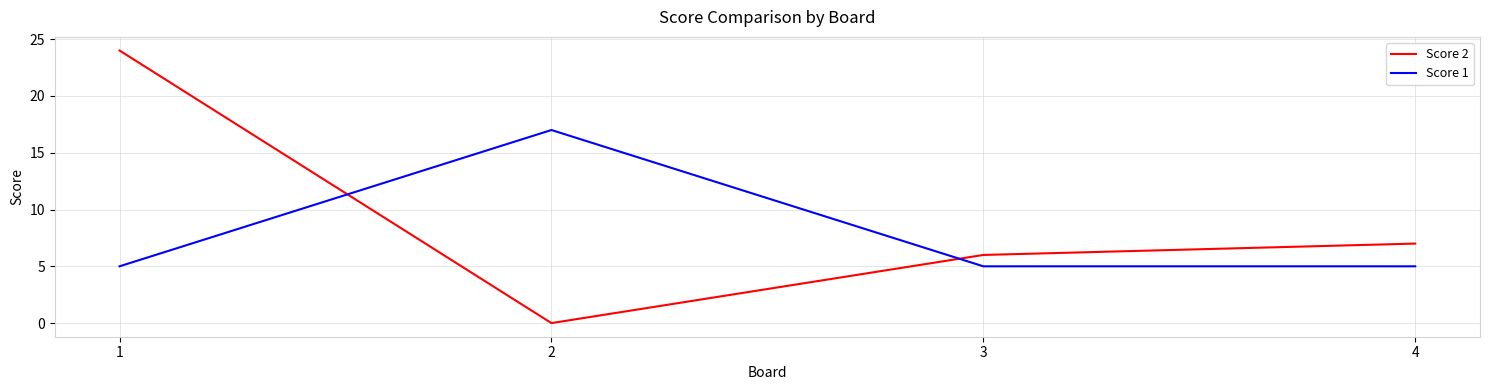

What value does the Score 2 series have at 1, to the nearest 10?

20